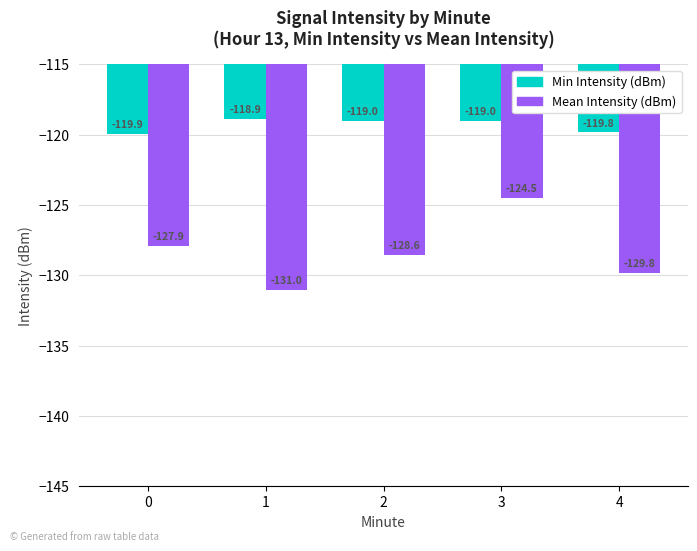

The Min Intensity (dBm) series shows -212.7 at 4. True or false?

False